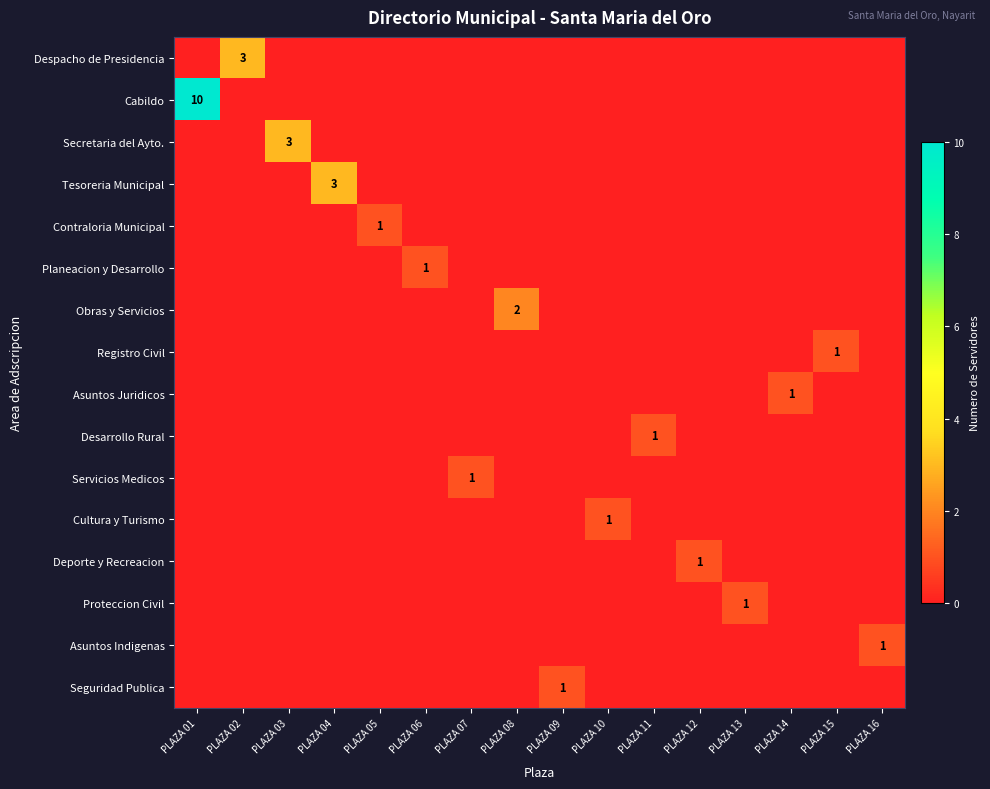

Rank the categories by Servicios Medicos value from lowest to highest.

PLAZA 01, PLAZA 02, PLAZA 03, PLAZA 04, PLAZA 05, PLAZA 06, PLAZA 08, PLAZA 09, PLAZA 10, PLAZA 11, PLAZA 12, PLAZA 13, PLAZA 14, PLAZA 15, PLAZA 16, PLAZA 07